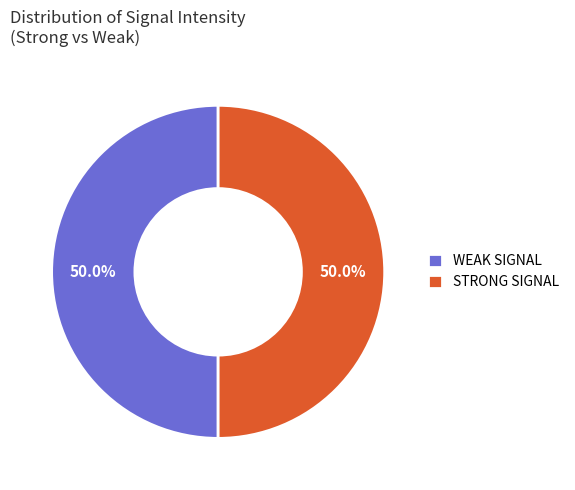

What is the ratio of the value at STRONG SIGNAL to the value at WEAK SIGNAL?

1.0